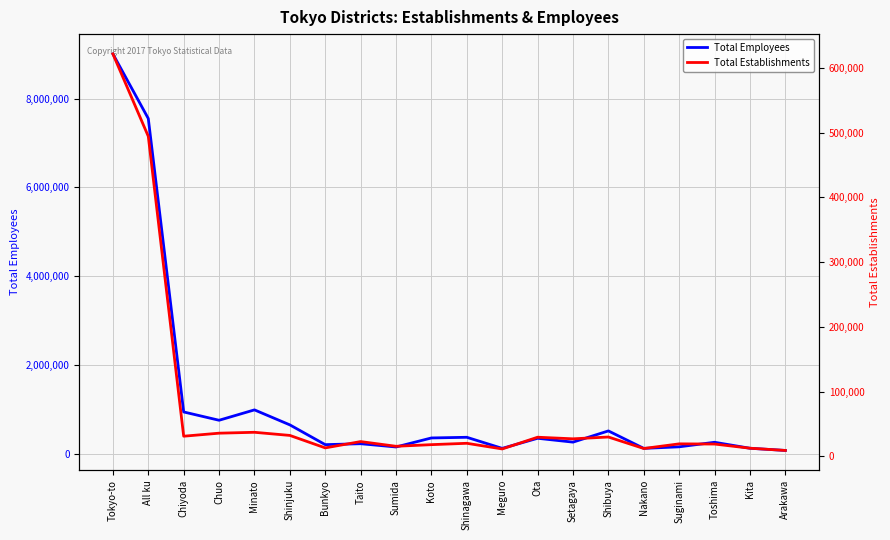

What is the highest value of the Total Employees series?

9005511